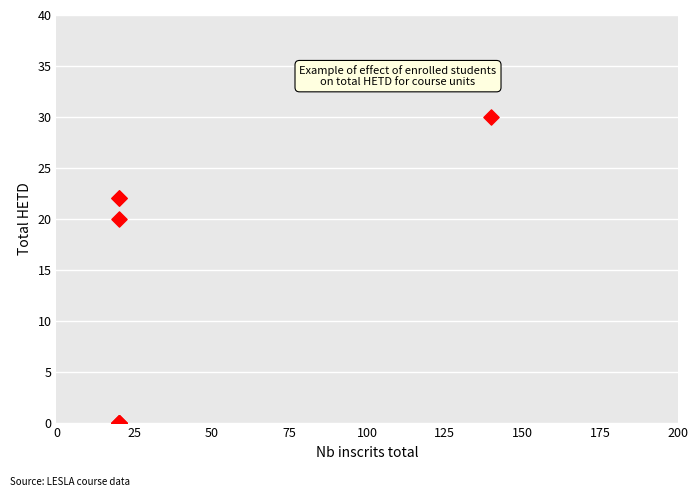

What Y value in the scatter plot is closest to 15?

20